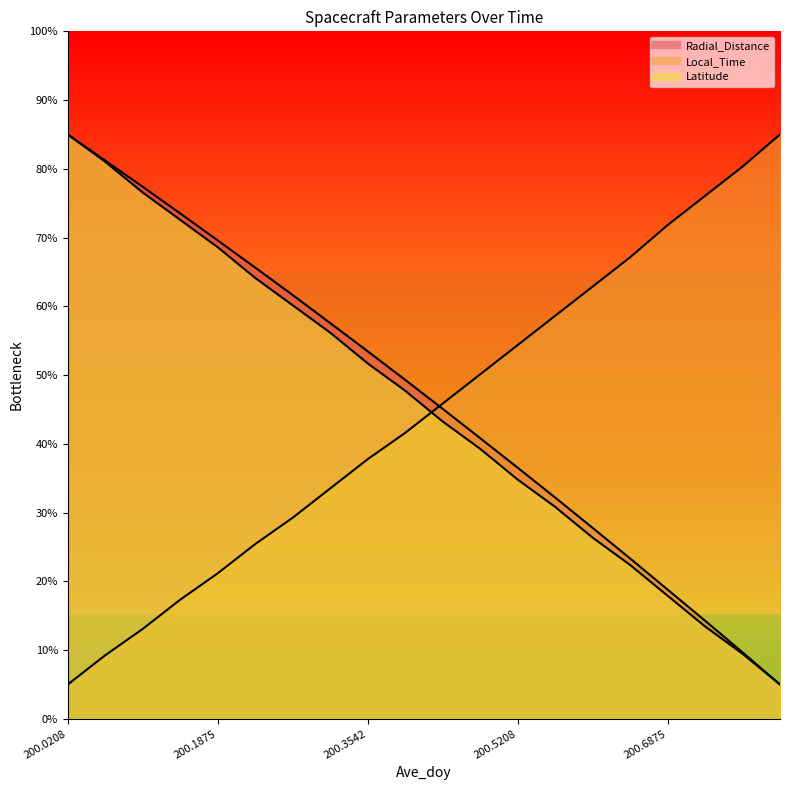

Read the Local_Time value at 200.2708.

29.3